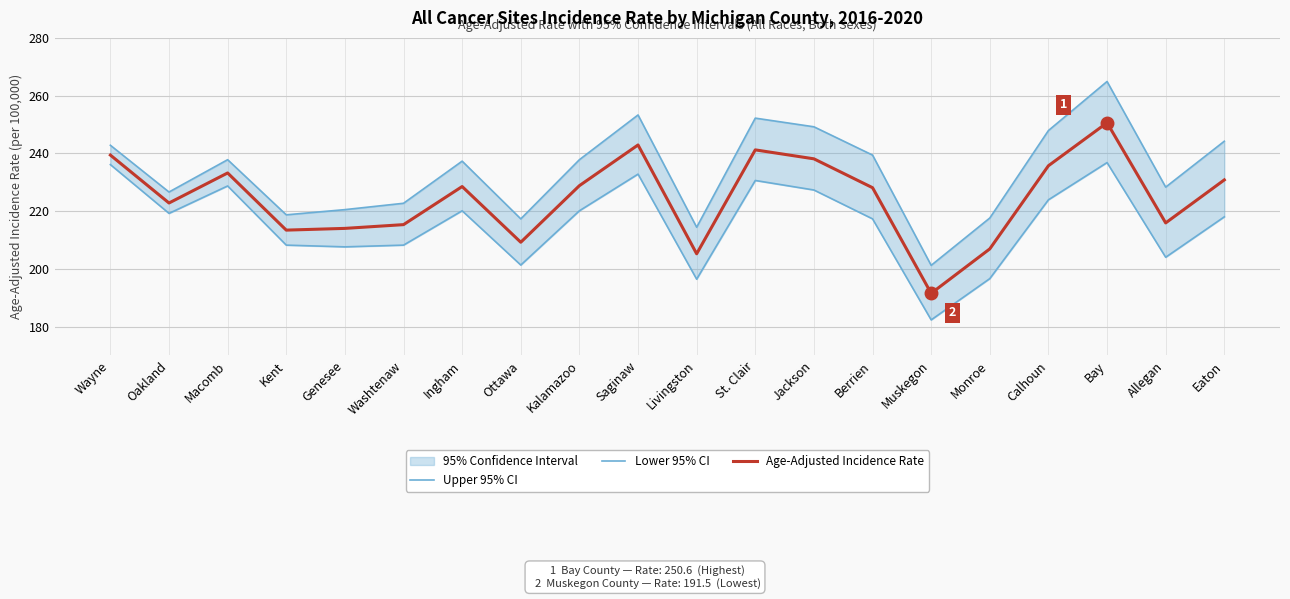

How many categories are shown in the chart?

20